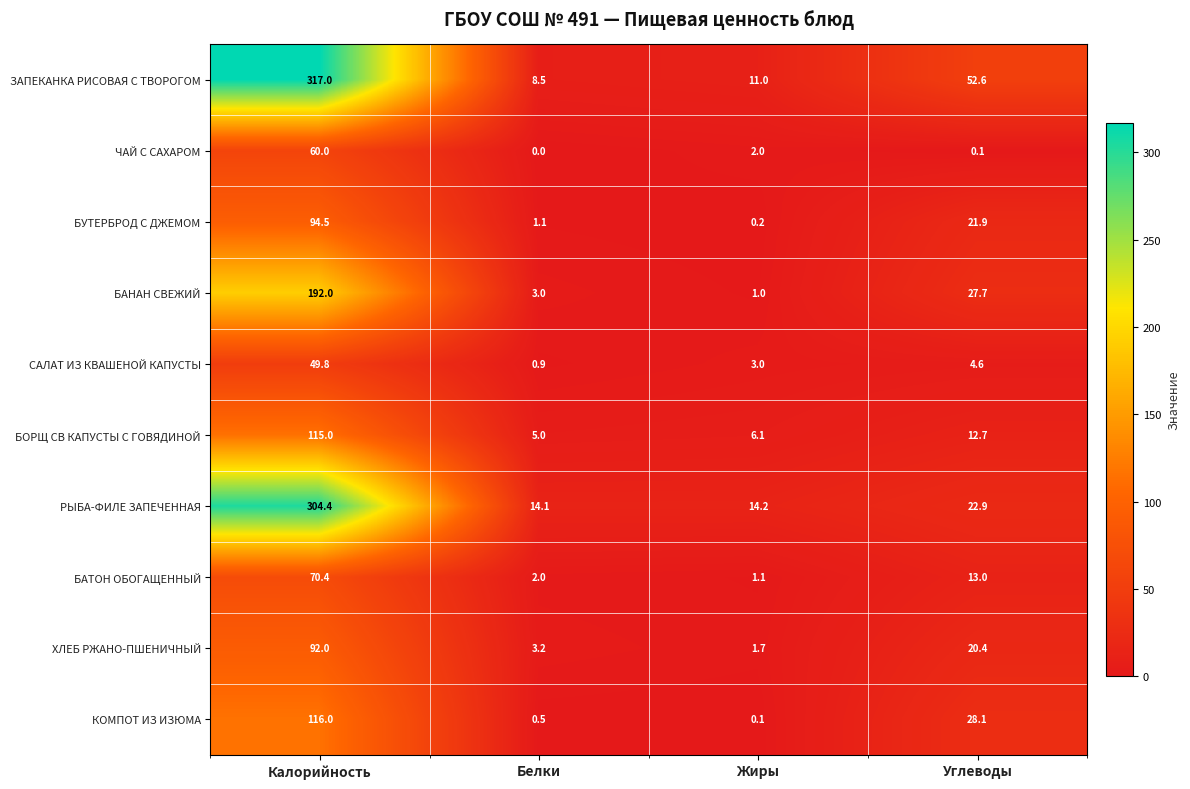

True or false: ЗАПЕКАНКА РИСОВАЯ С ТВОРОГОМ has a value of 15.8 at Жиры.

False